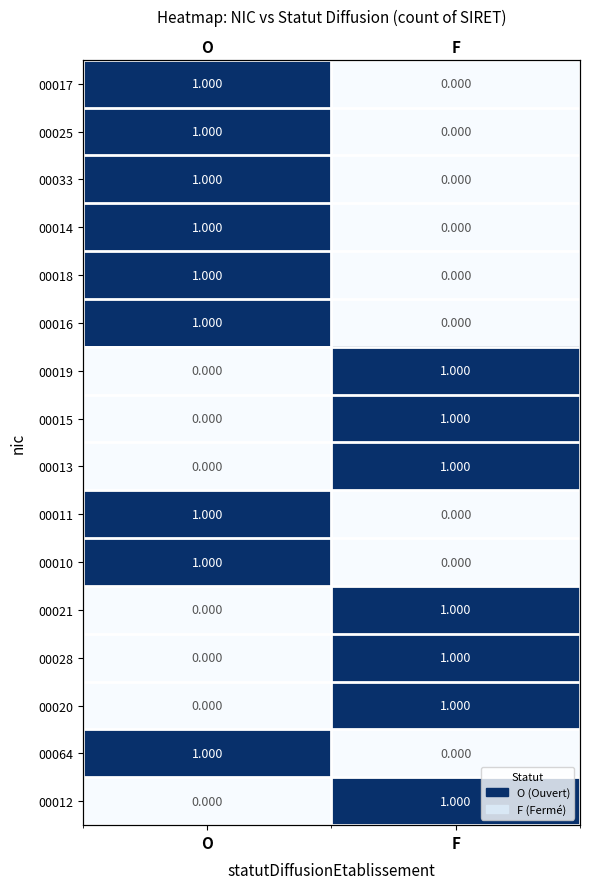

Between O and F, which series saw the biggest shift?

00017